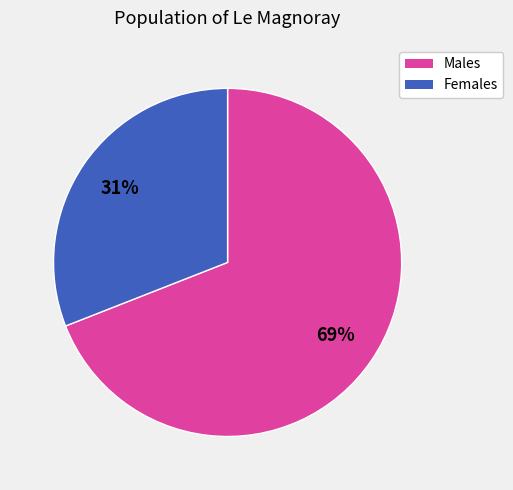

Is there a majority slice in this chart?

Yes